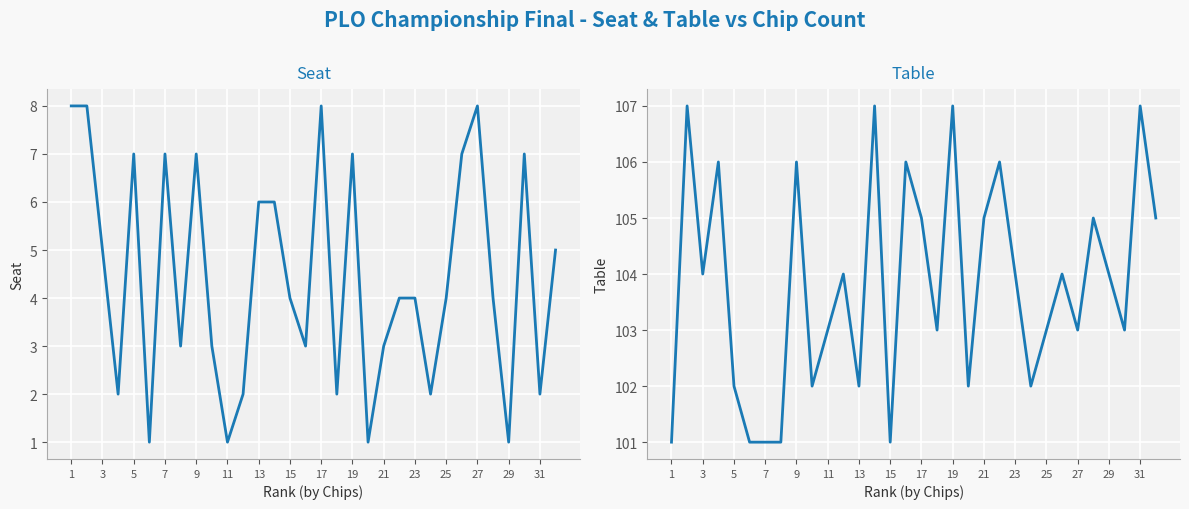

How many data points in Seat are less than 4?

13